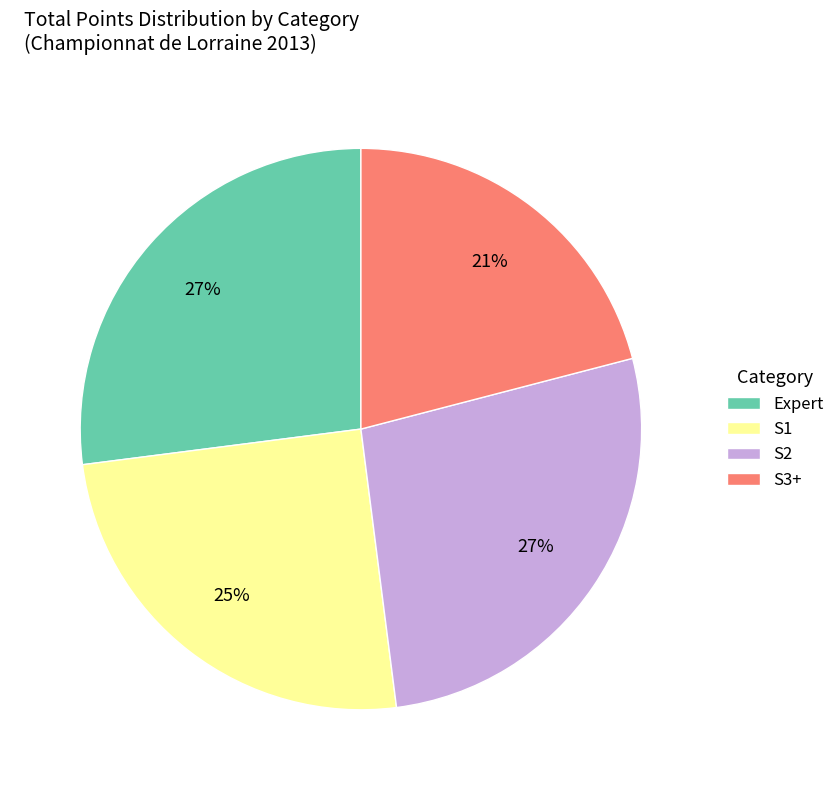

Count the number of slices in the pie.

4